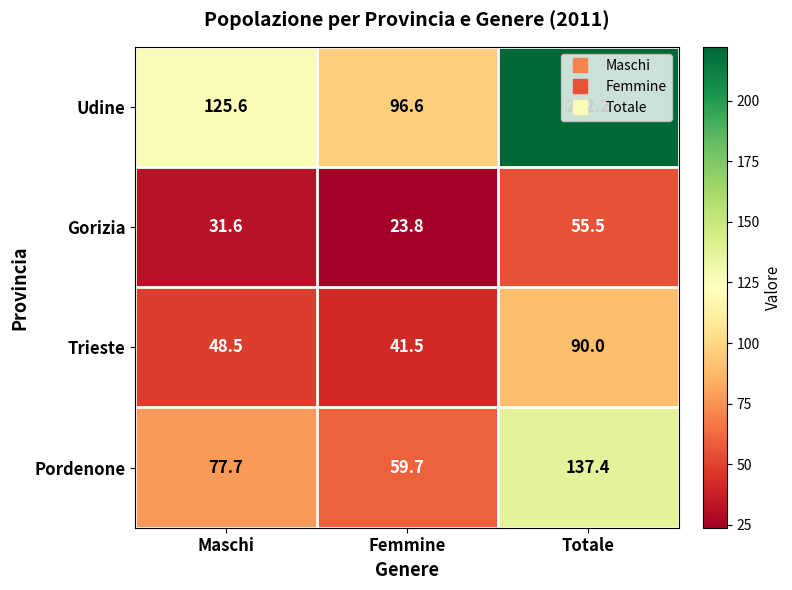

What is the spread (max minus min) of values at Totale?

166.7